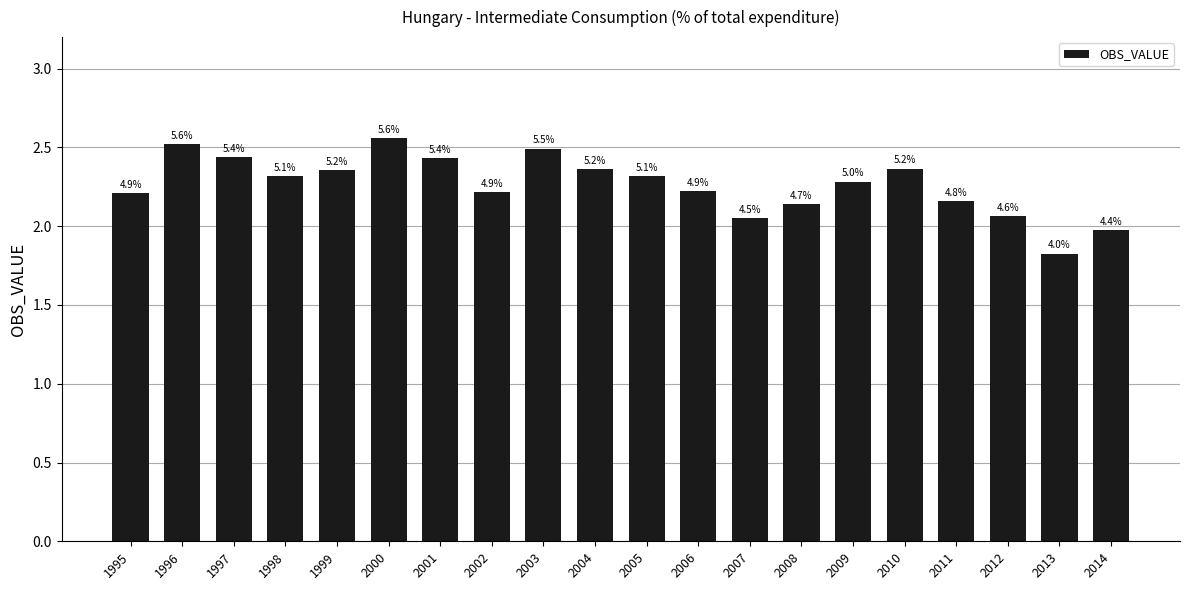

Which has a higher value, 2001 or 2002?

2001